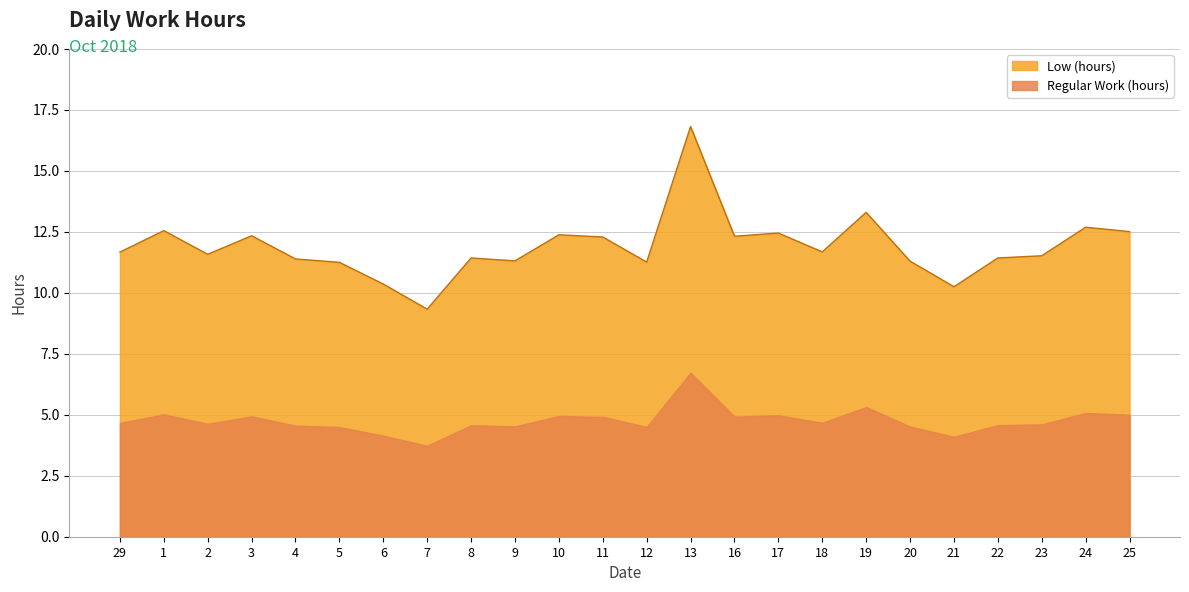

Reading left to right, extract all data points from this chart.

11.7	12.6	11.6	12.3	11.4	11.2	10.4	9.3	11.4	11.3	12.4	12.3	11.3	16.8	12.3	12.4	11.7	13.3	11.3	10.2	11.4	11.5	12.7	12.5